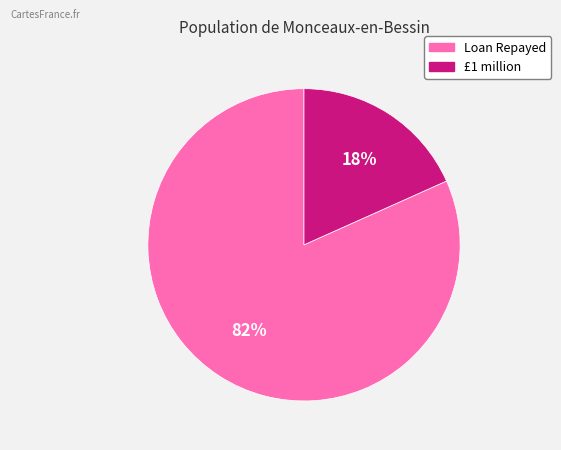

Does Loan Repayed account for over 50% of the chart?

Yes